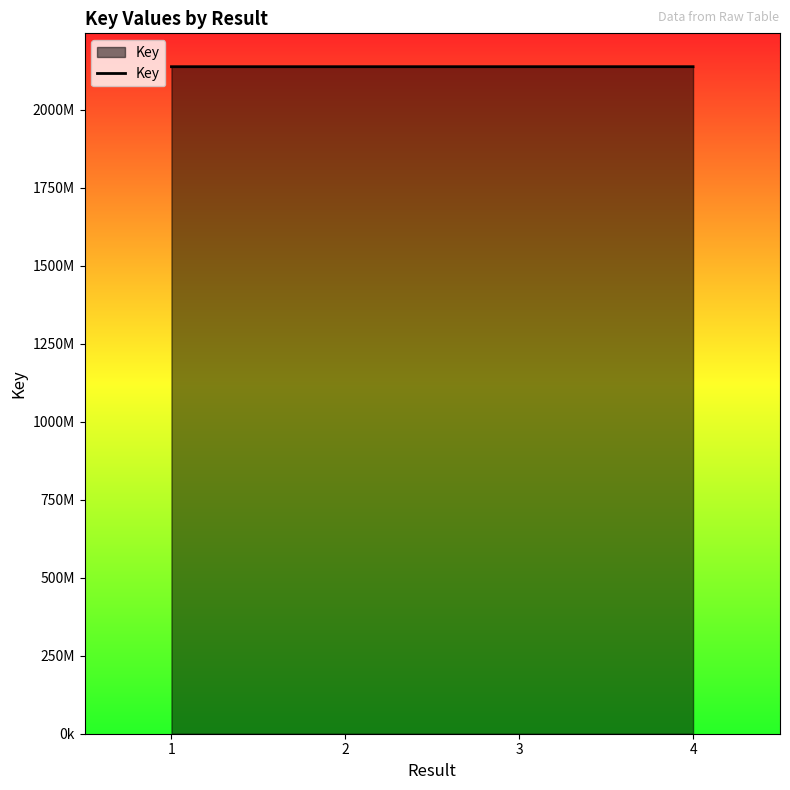

What is the smallest value displayed?

2137653090